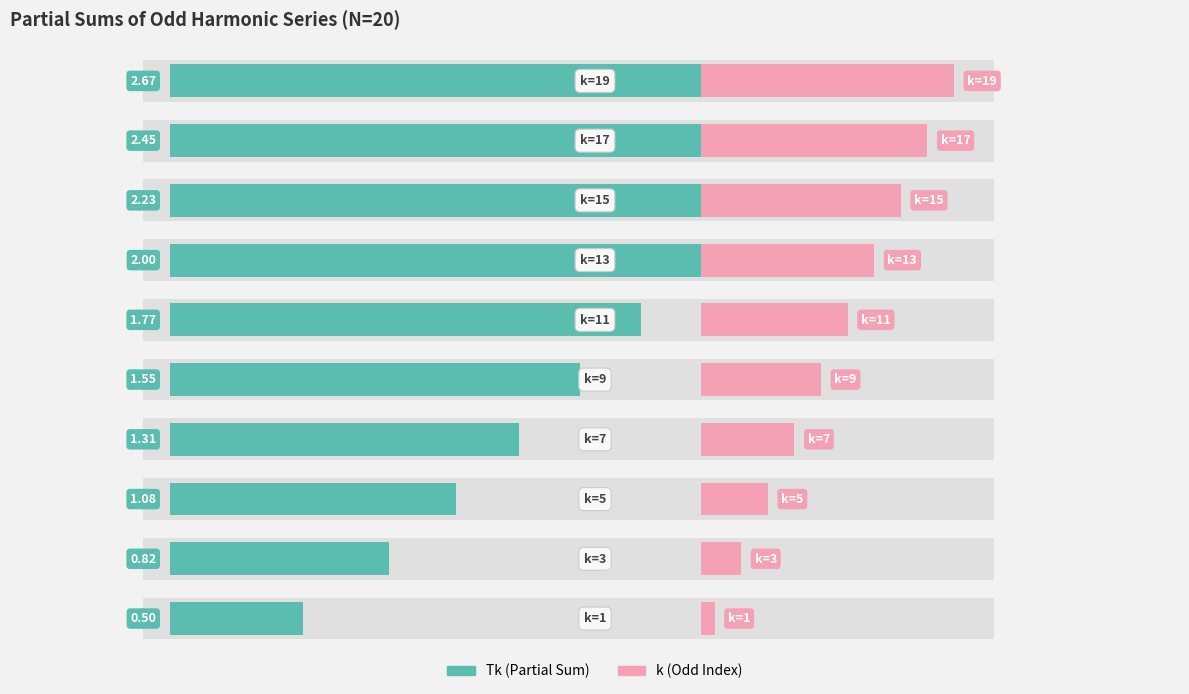

Is the value of k (Odd Index) at 9 greater than the value of Tk (Odd Partial Sum) at 1?

Yes